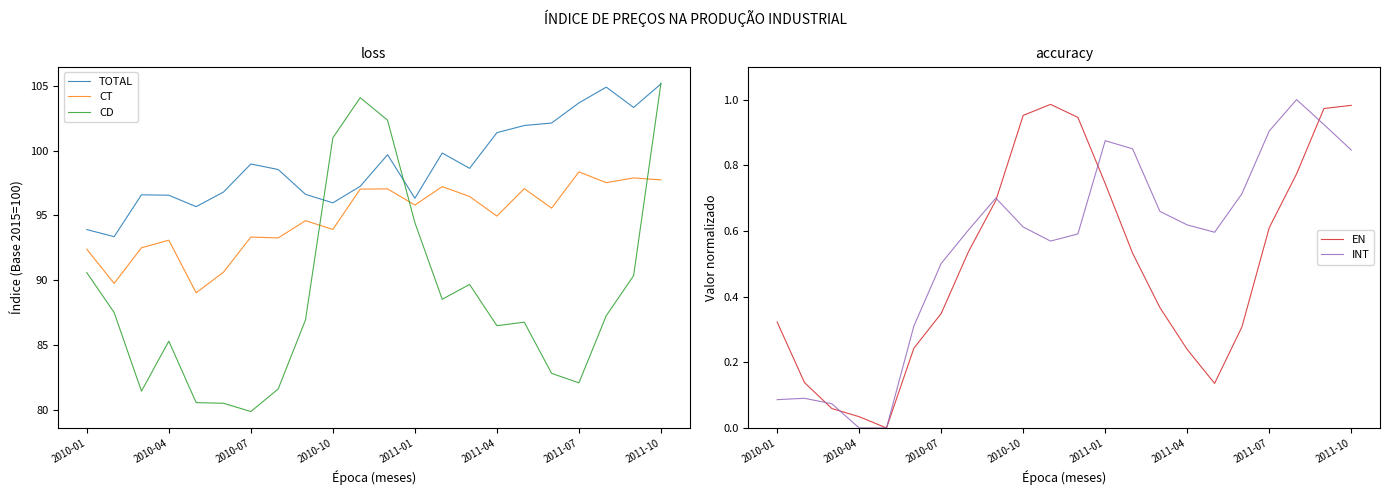

True or false: CD and TOTAL intersect in this chart.

True